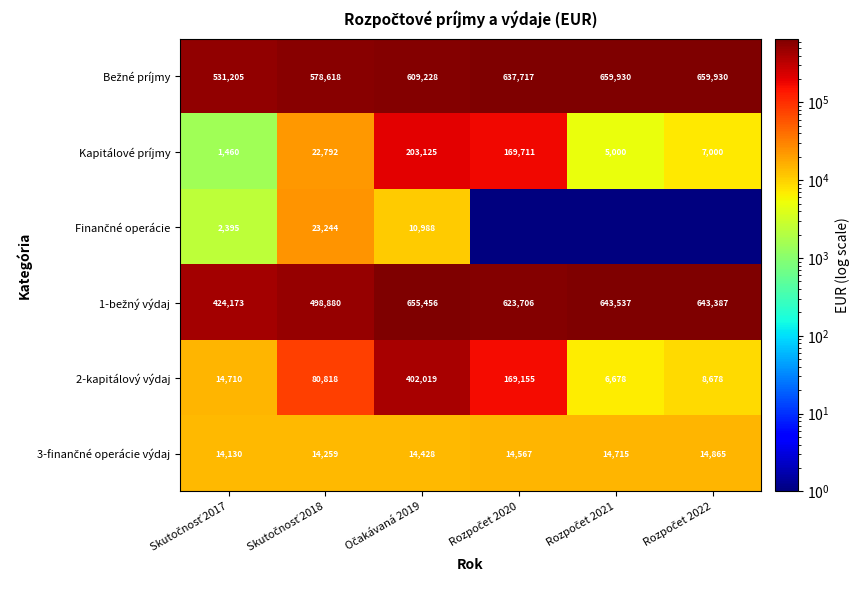

What is the average value of the 2-kapitálový výdaj series?

113676